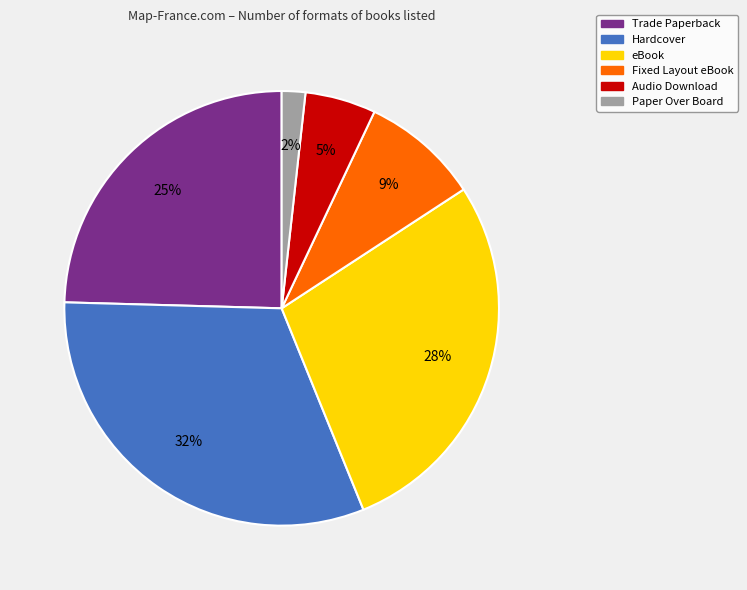

Do Fixed Layout eBook and Trade Paperback together represent more than half of the pie?

No